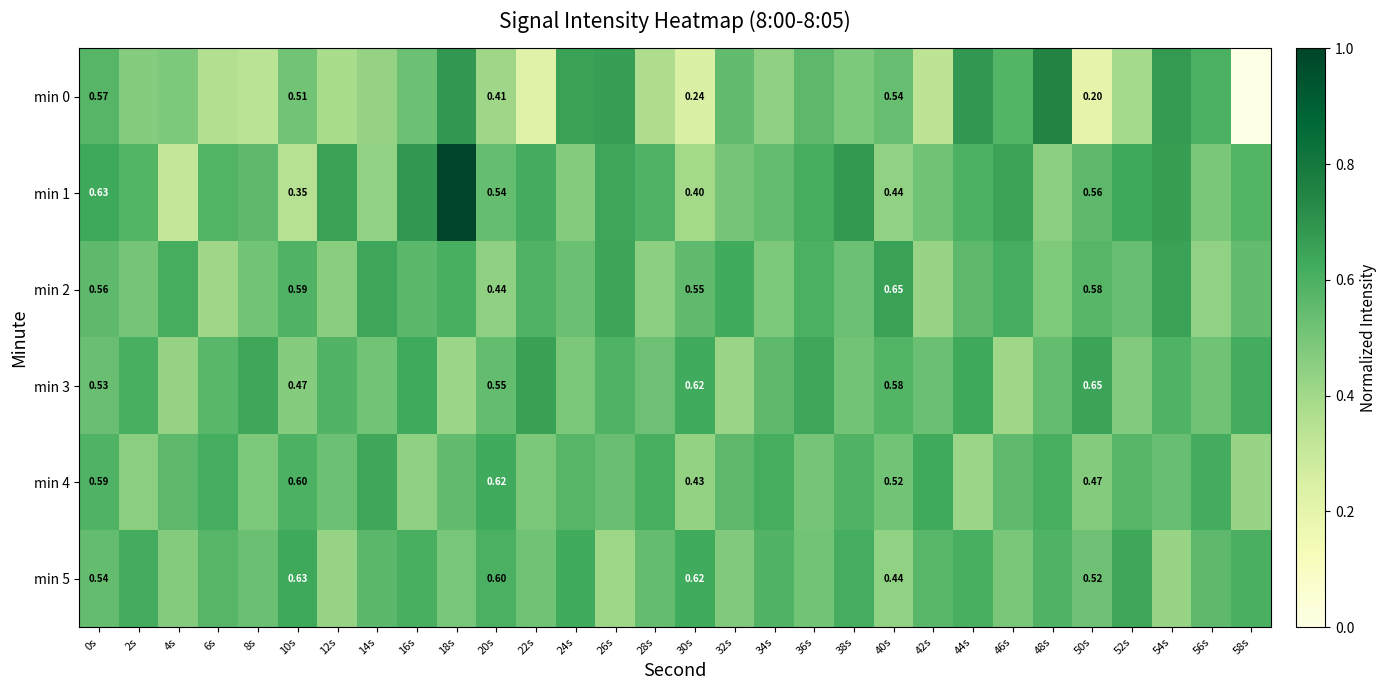

What is the total value across all series at 44s?

3.5